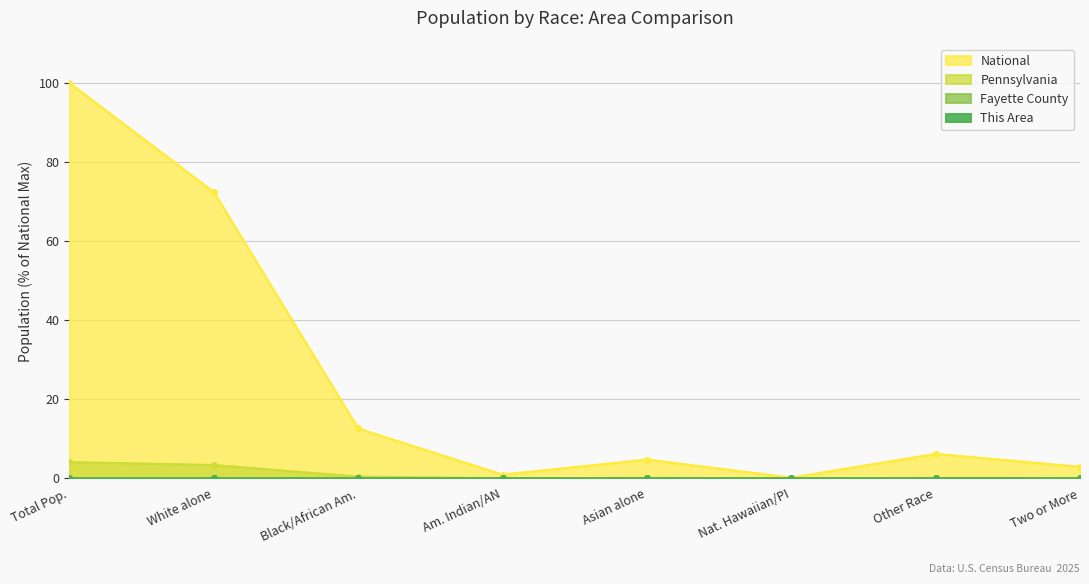

What is the difference between the highest and lowest values at Two or More?

2.9